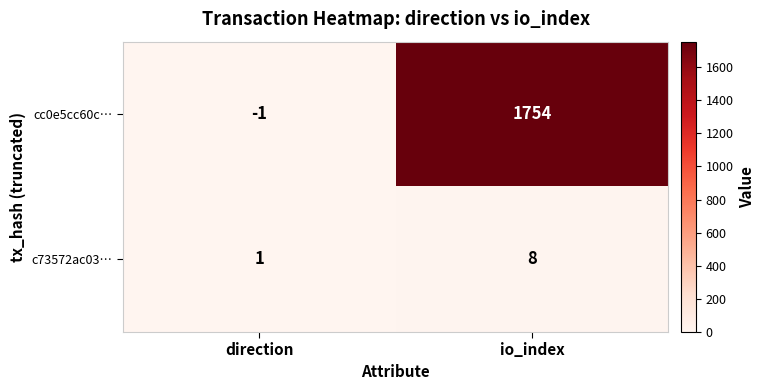

Rank the series by their average value, from highest to lowest.

cc0e5cc60c…, c73572ac03…